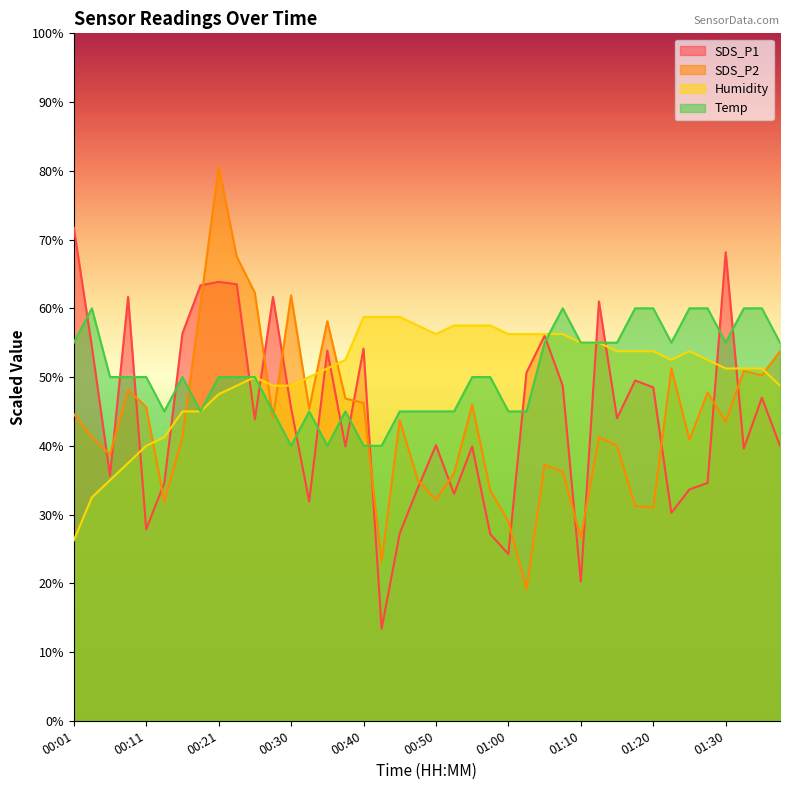

At which label is SDS_P1 closest to 42?

00:25